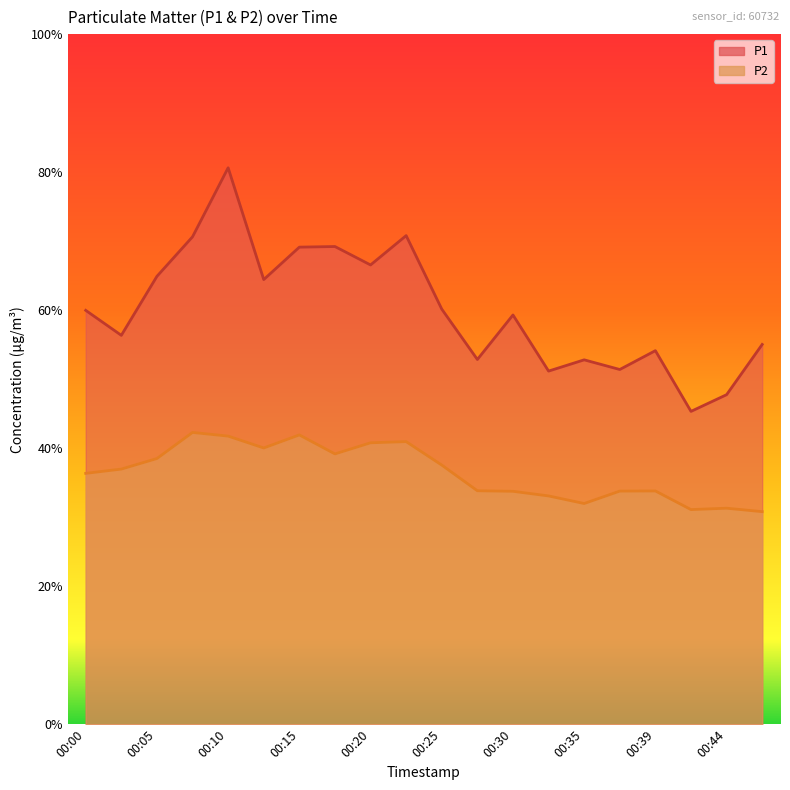

Is it true that P1 equals 64.4 at 00:13?

True